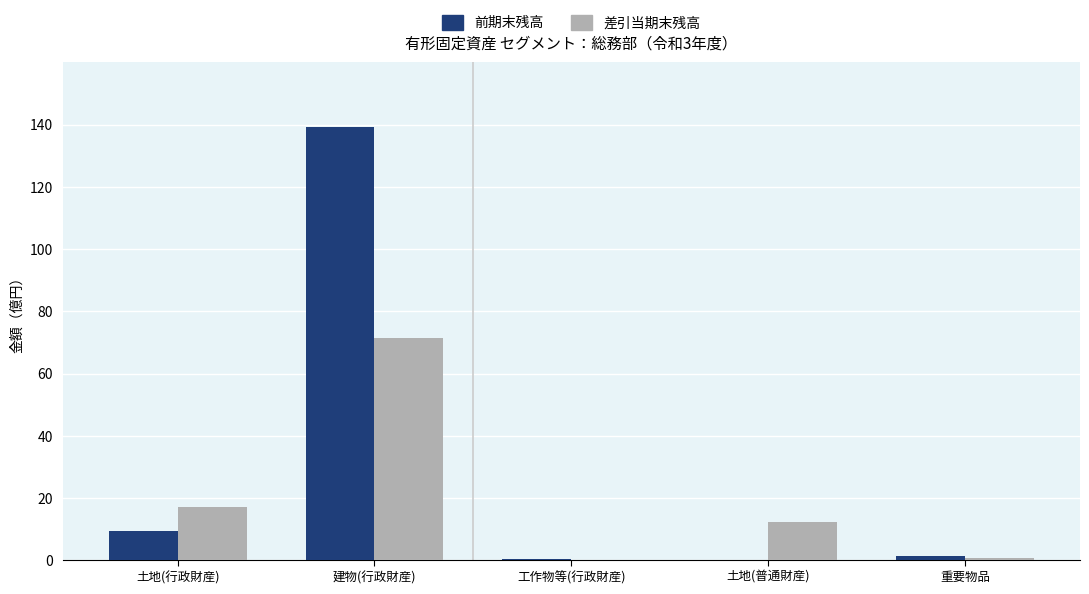

What is the highest value of the 前期末残高 series?

139.1